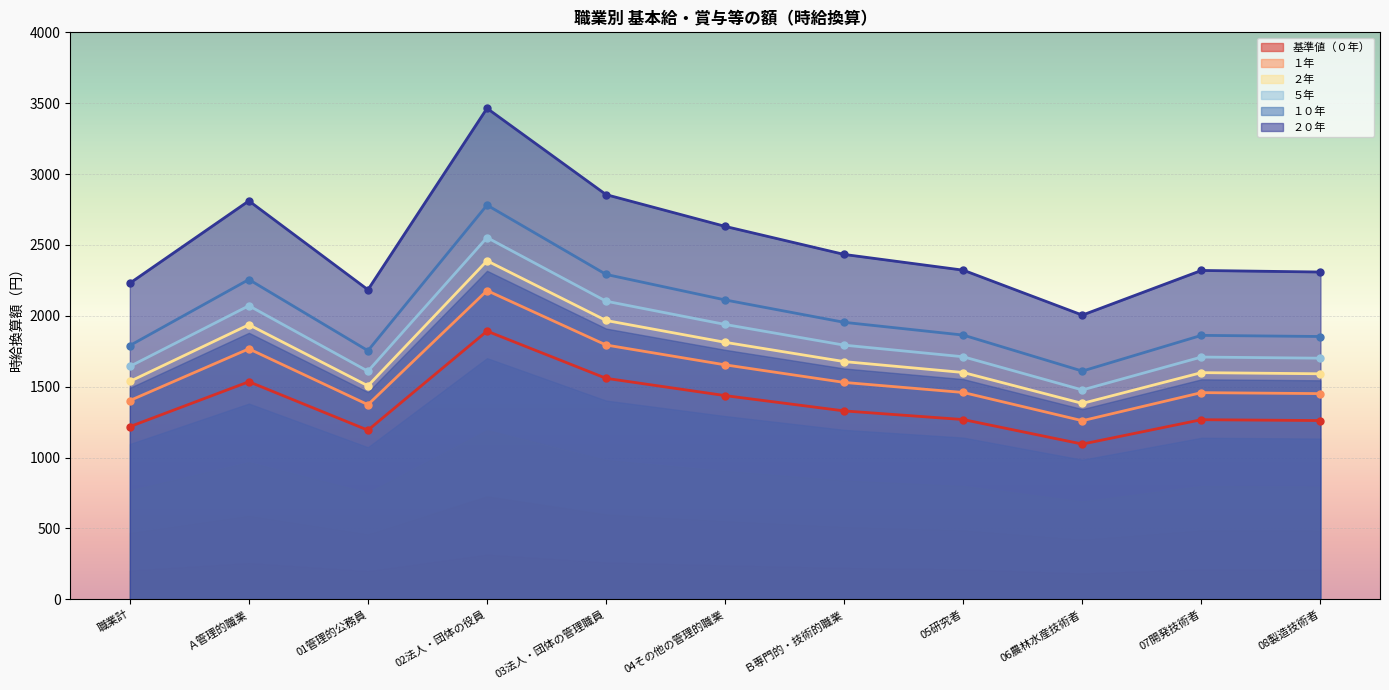

True or false: 基準値（０年） has more than 1 interior local peaks.

True